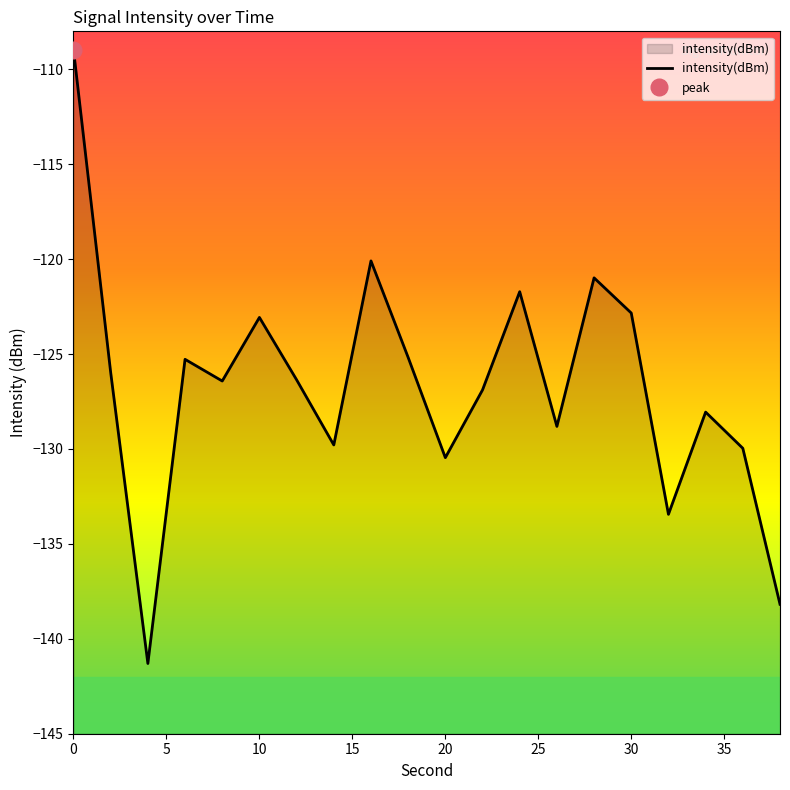

What is the difference between the maximum and minimum values?

32.3